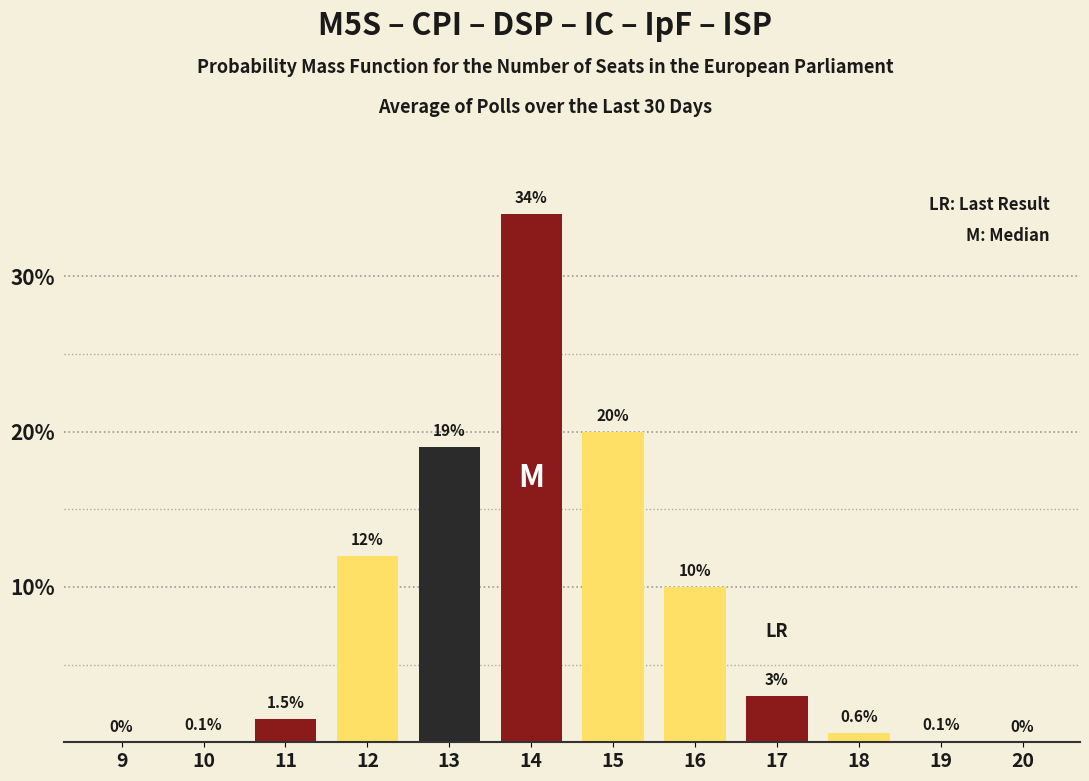

Reading right to left, transcribe all the data shown in this chart.

20=0.0	19=0.1	18=0.6	17=3.0	16=10.0	15=20.0	14=34.0	13=19.0	12=12.0	11=1.5	10=0.1	9=0.0